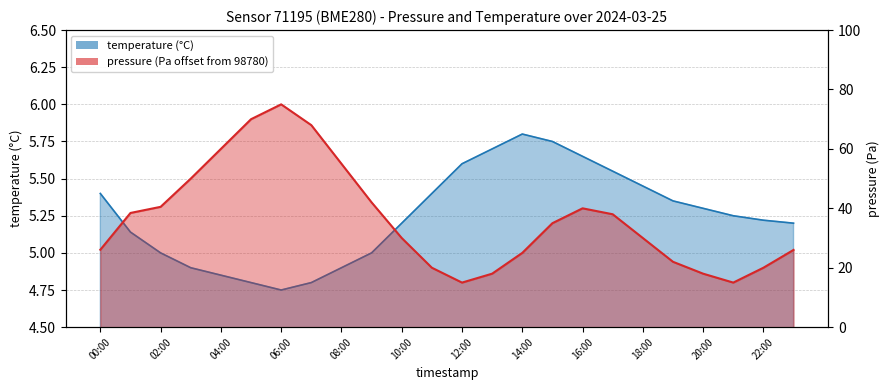

True or false: temperature and pressure cross at least once.

False